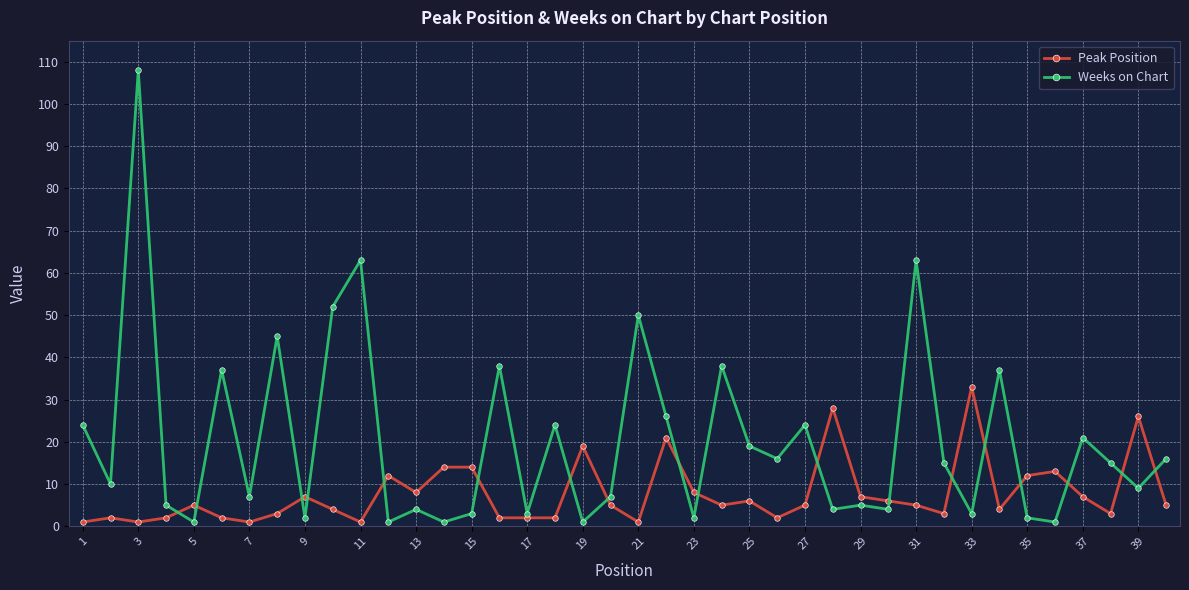

Which series ends up on top after the final intersection of Weeks on Chart and Peak Position?

Weeks on Chart